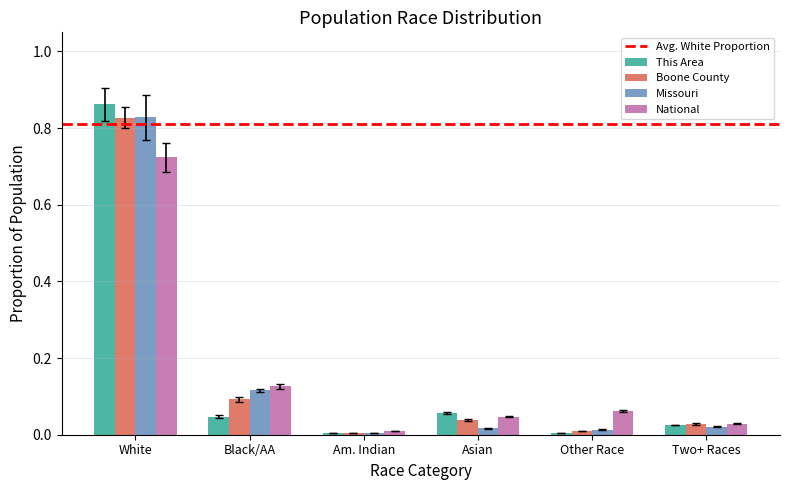

Which label corresponds to the largest value in the chart?

White